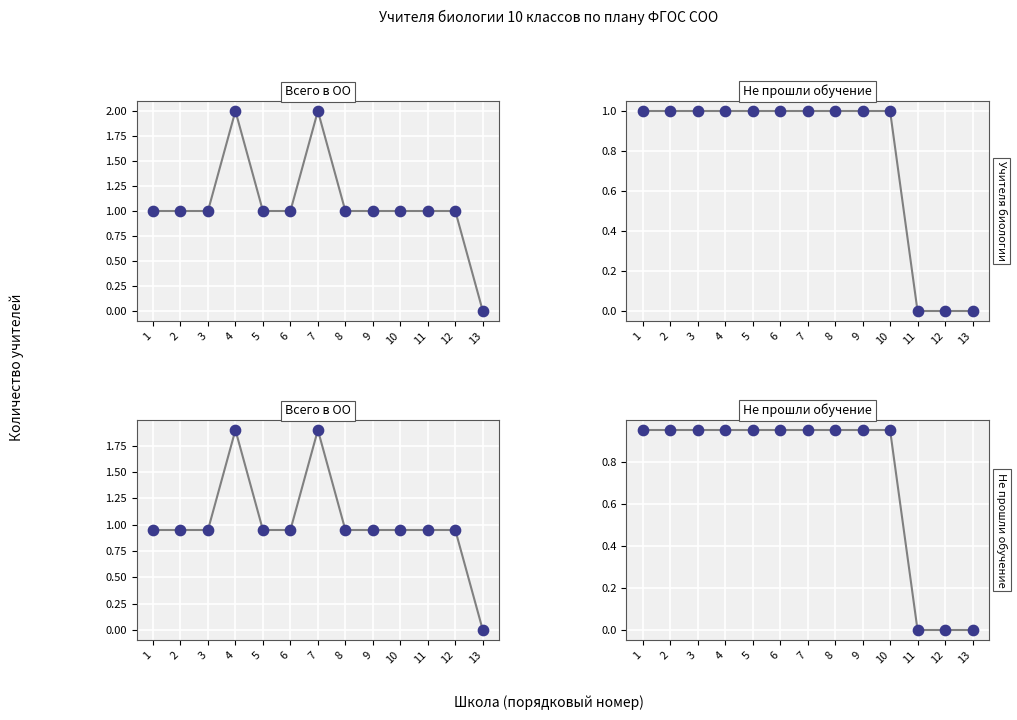

At how many categories does at least one series exceed 0?

12